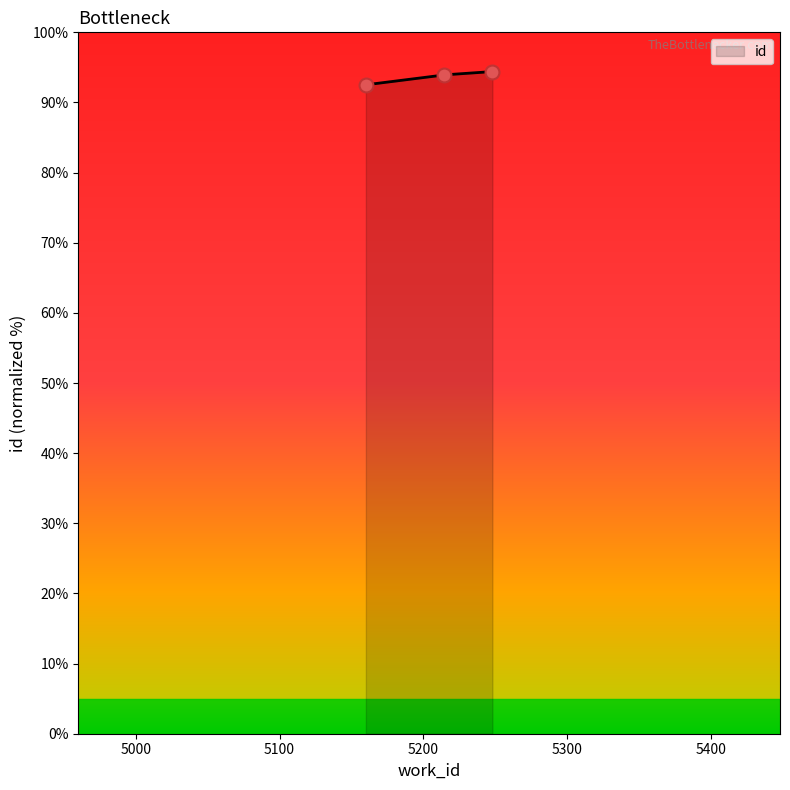

What is the change in value from 5160 to 5248?

+1.9